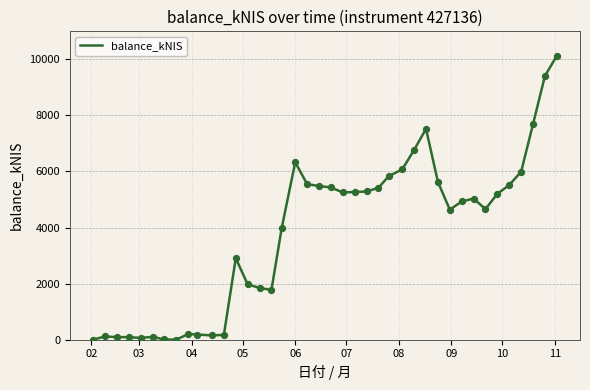

What is the maximum value shown in the chart?

10127.2